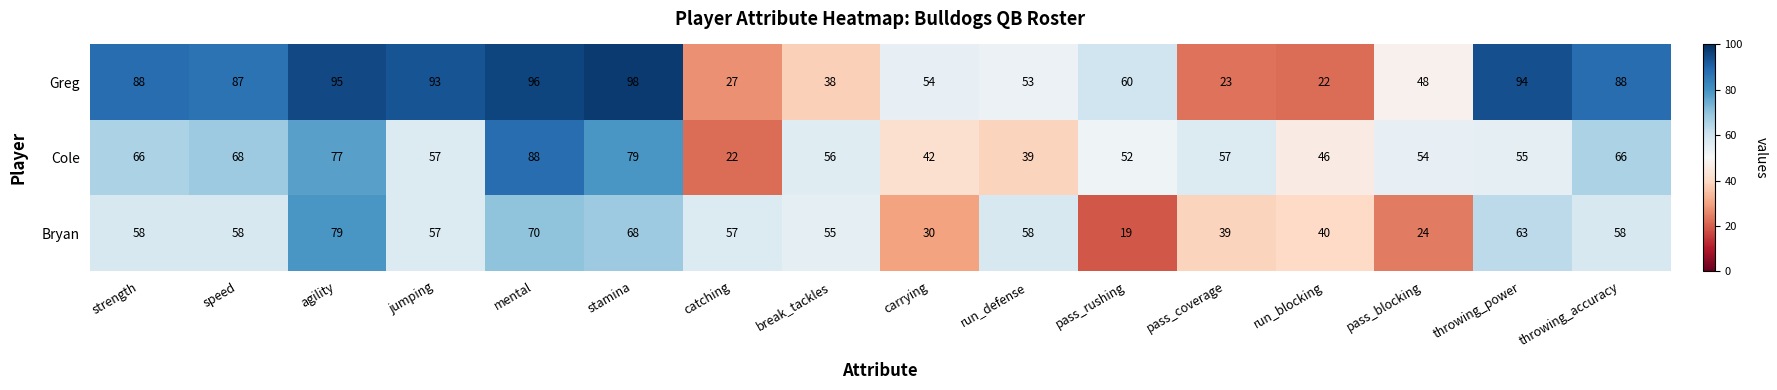

List the series in order of their overall mean, highest first.

Greg, Cole, Bryan